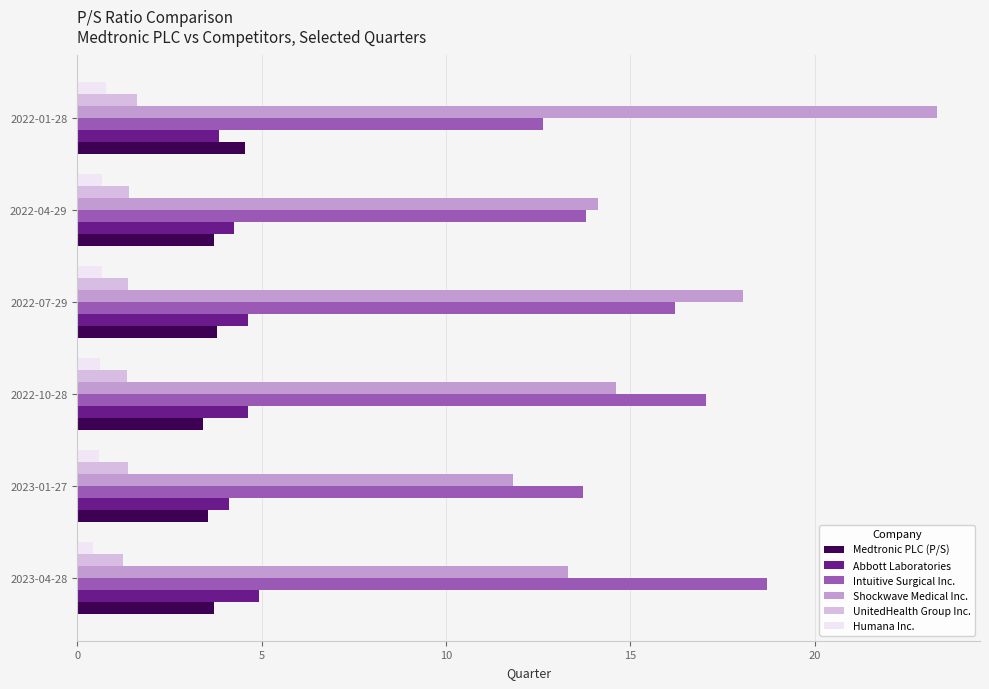

What is the average value of the Humana Inc. series?

0.6